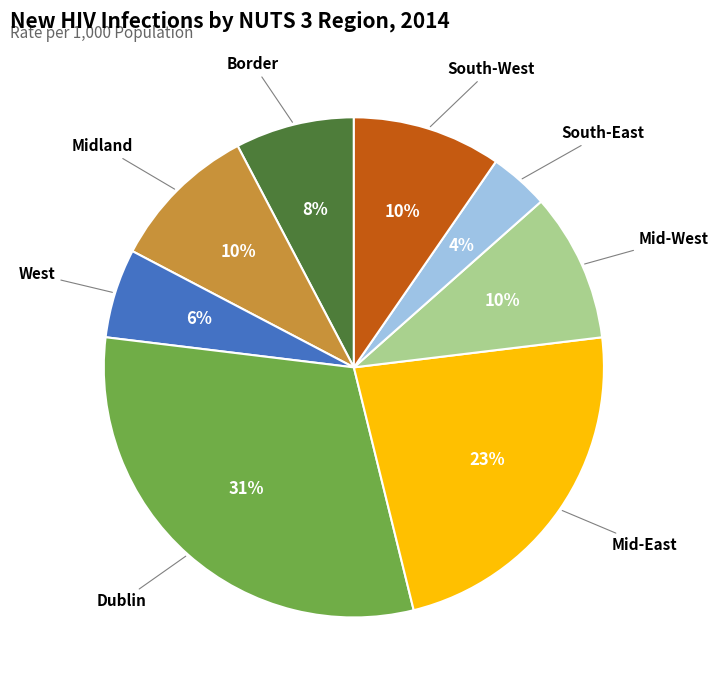

To the nearest percent, what is the average slice percentage?

12%